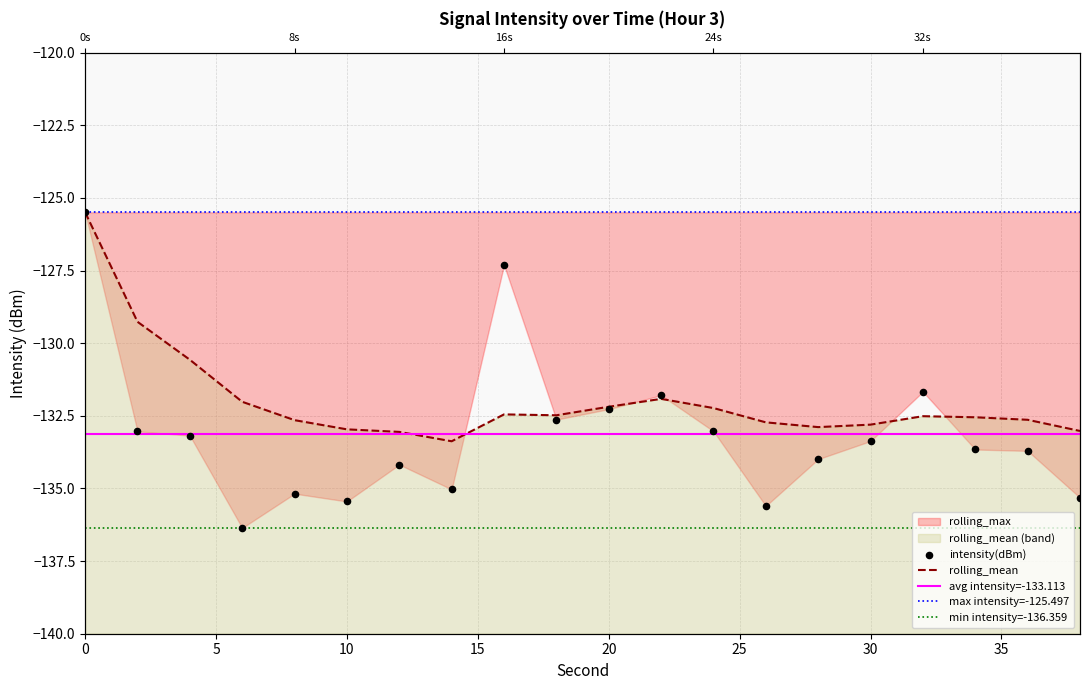

Which series contains the lowest Y value?

intensity(dBm)